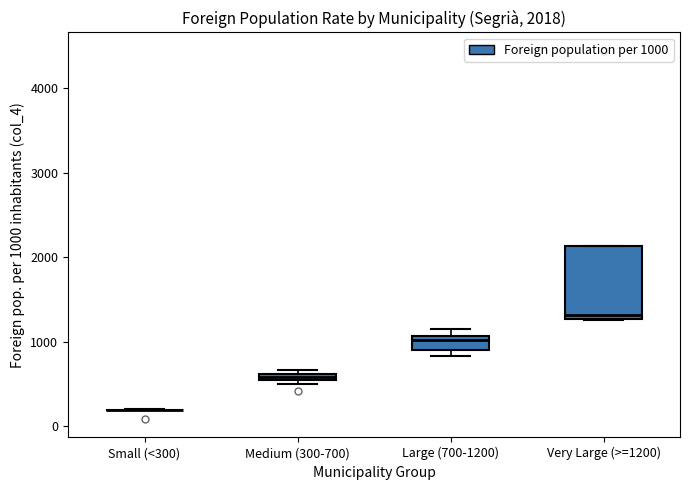

Which box is the tallest, from its lower edge to its upper edge?

Very Large (>=1200)